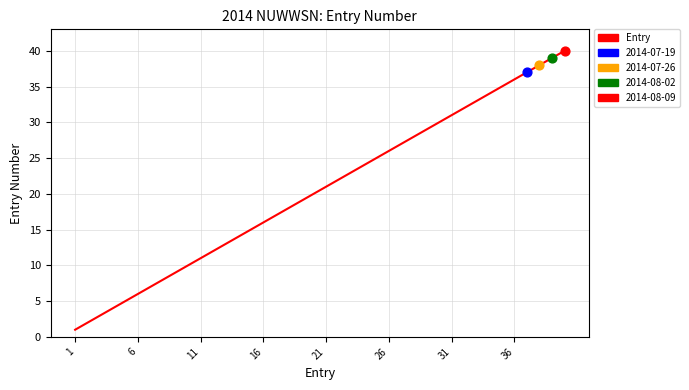

What is the difference between the maximum and minimum values?

39